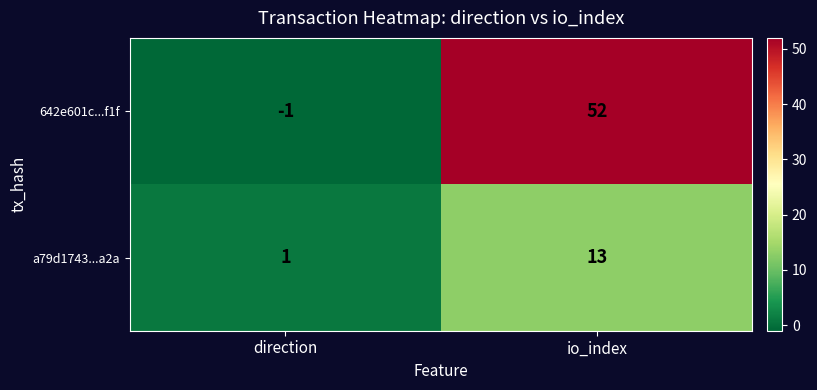

Which series has the widest spread of values?

642e601c...f1f